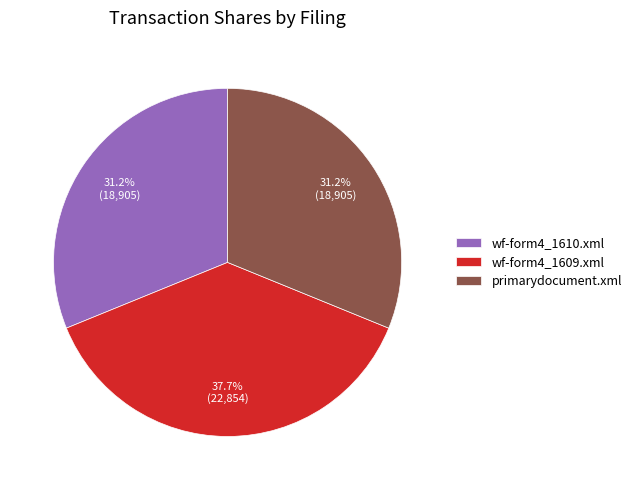

Between wf-form4_1609.xml and primarydocument.xml, which is larger?

wf-form4_1609.xml